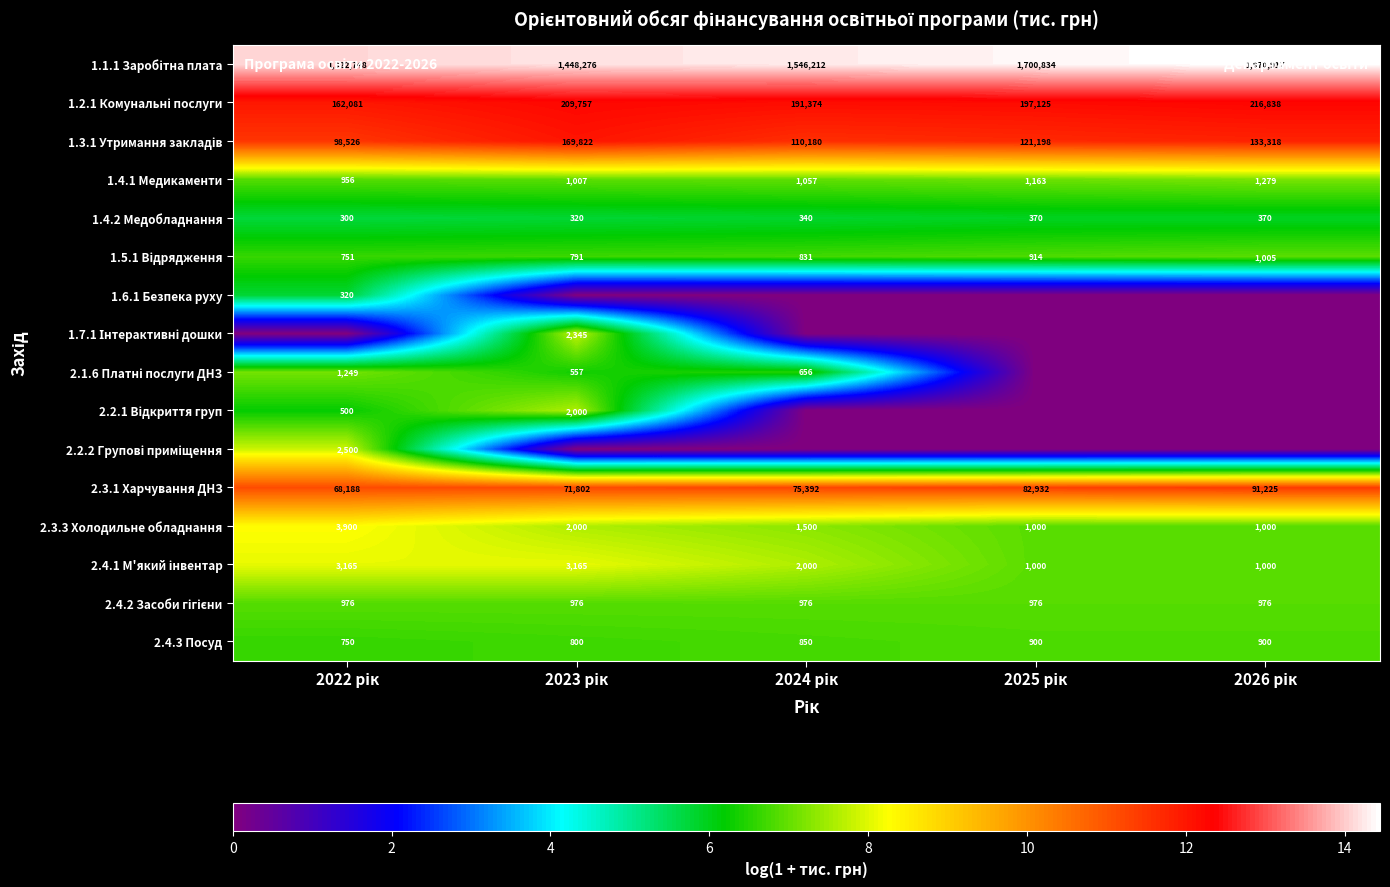

What is the difference between the maximum and minimum values in the 2.4.3 Посуд series?

150